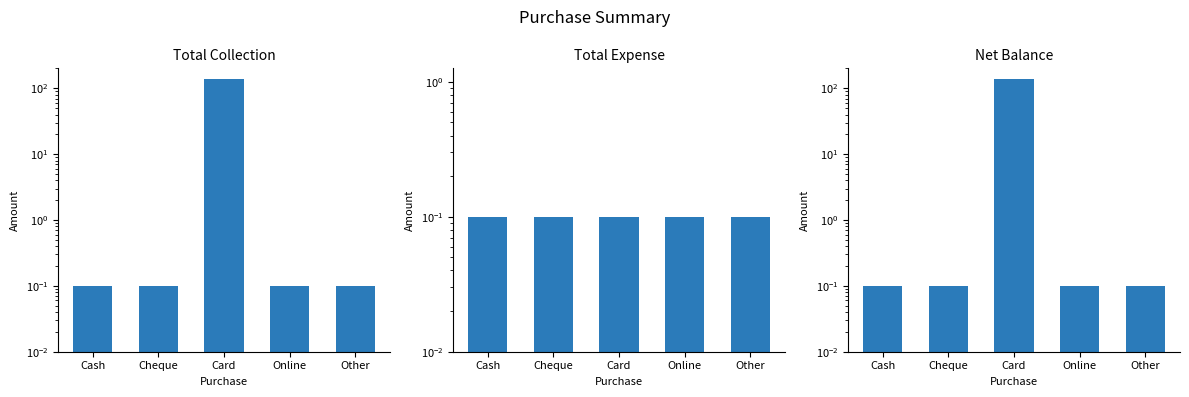

What is the sum of all Total Expense values?

0.5